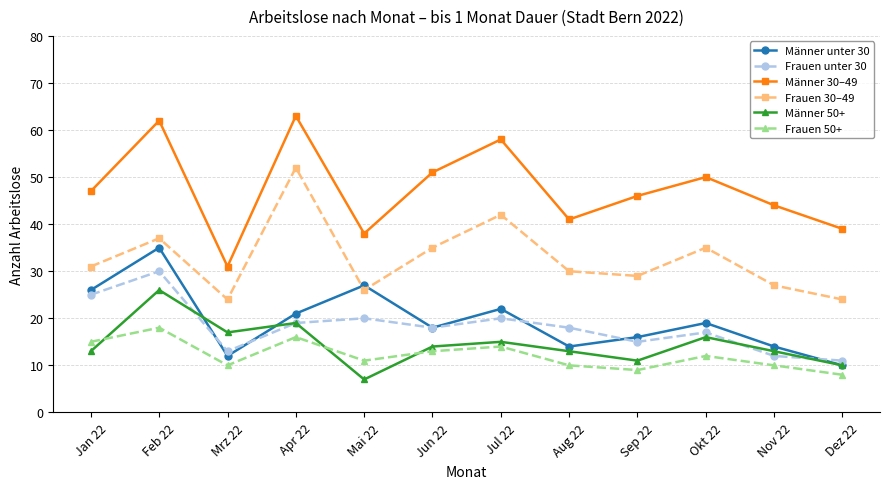

Reading right to left, what are all the values shown in this chart?

Männer unter 30: Dez 22=10	Nov 22=14	Okt 22=19	Sep 22=16	Aug 22=14	Jul 22=22	Jun 22=18	Mai 22=27	Apr 22=21	Mrz 22=12	Feb 22=35	Jan 22=26
Frauen unter 30: Dez 22=11	Nov 22=12	Okt 22=17	Sep 22=15	Aug 22=18	Jul 22=20	Jun 22=18	Mai 22=20	Apr 22=19	Mrz 22=13	Feb 22=30	Jan 22=25
Männer 30–49: Dez 22=39	Nov 22=44	Okt 22=50	Sep 22=46	Aug 22=41	Jul 22=58	Jun 22=51	Mai 22=38	Apr 22=63	Mrz 22=31	Feb 22=62	Jan 22=47
Frauen 30–49: Dez 22=24	Nov 22=27	Okt 22=35	Sep 22=29	Aug 22=30	Jul 22=42	Jun 22=35	Mai 22=26	Apr 22=52	Mrz 22=24	Feb 22=37	Jan 22=31
Männer 50+: Dez 22=10	Nov 22=13	Okt 22=16	Sep 22=11	Aug 22=13	Jul 22=15	Jun 22=14	Mai 22=7	Apr 22=19	Mrz 22=17	Feb 22=26	Jan 22=13
Frauen 50+: Dez 22=8	Nov 22=10	Okt 22=12	Sep 22=9	Aug 22=10	Jul 22=14	Jun 22=13	Mai 22=11	Apr 22=16	Mrz 22=10	Feb 22=18	Jan 22=15